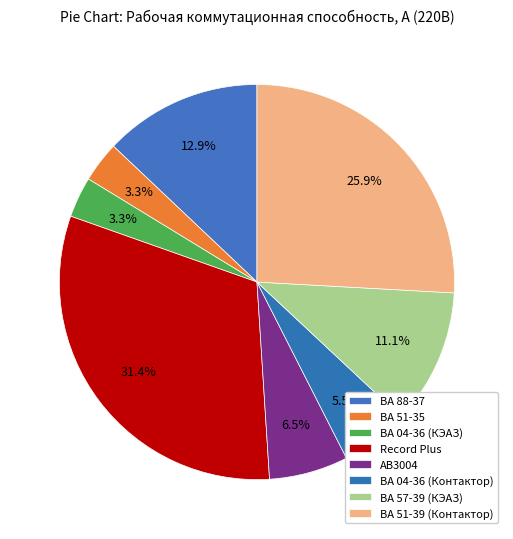

To the nearest percent, what is the difference between the ВА 57-39 (КЭАЗ) and ВА 51-35 slice percentages?

8%